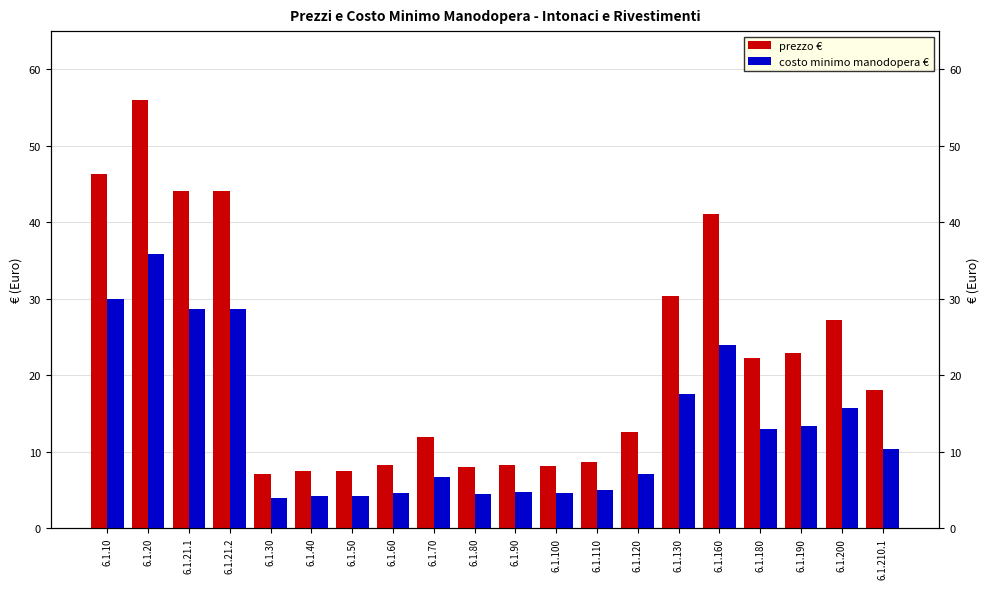

How many categories are shown in the chart?

20